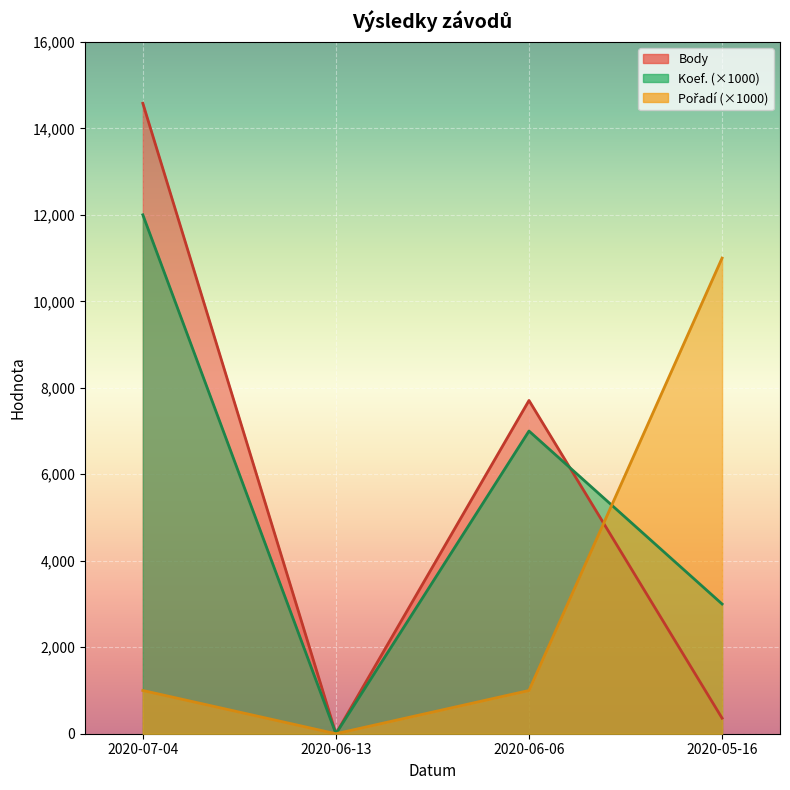

What is the difference between the maximum and second lowest values in the Body series?

14219